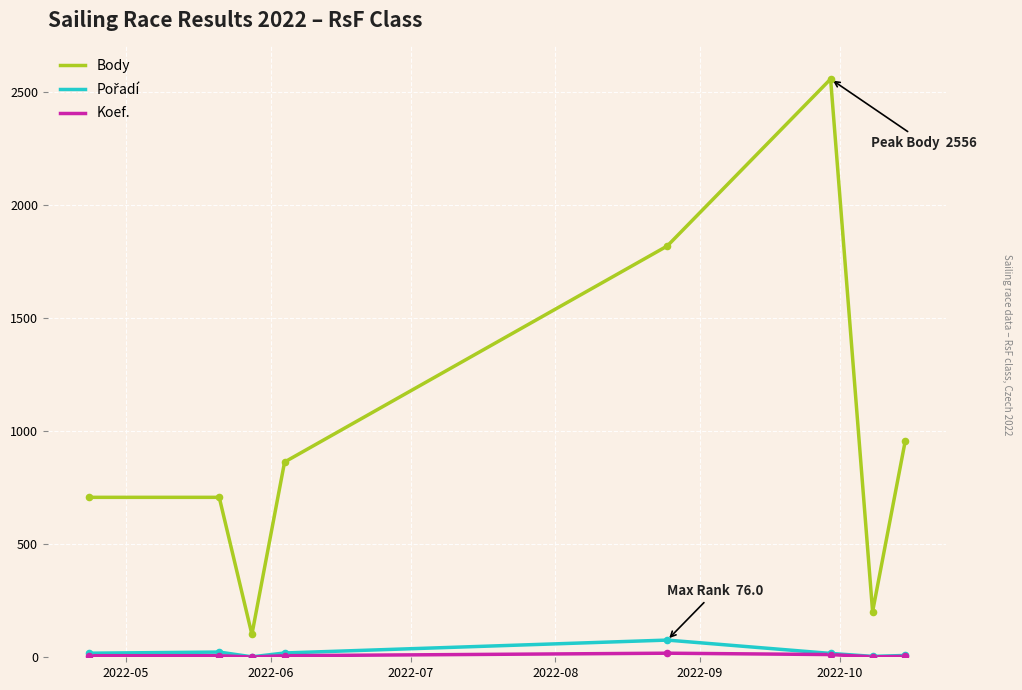

Which series has the largest total across all categories?

Body